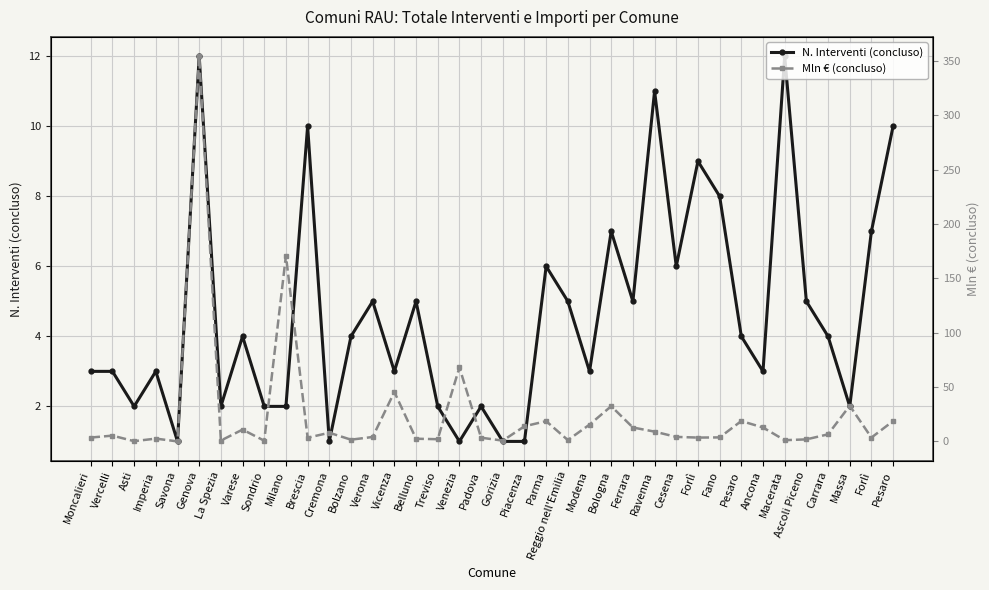

What is the total value across all series at Varese?

15.0